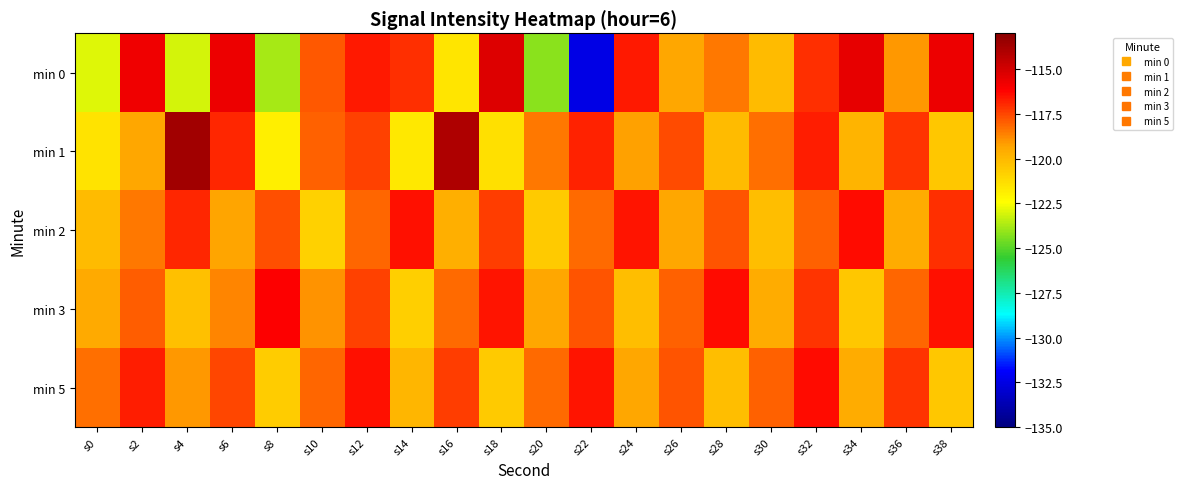

Which series has the largest total across all categories?

min 3